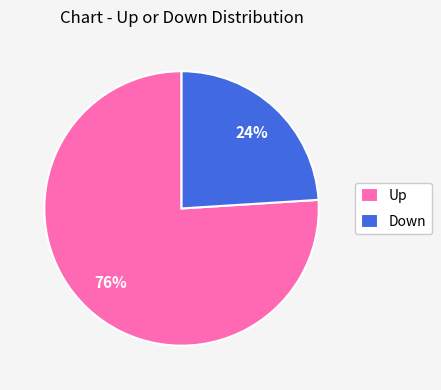

How many segments does this pie chart have?

2